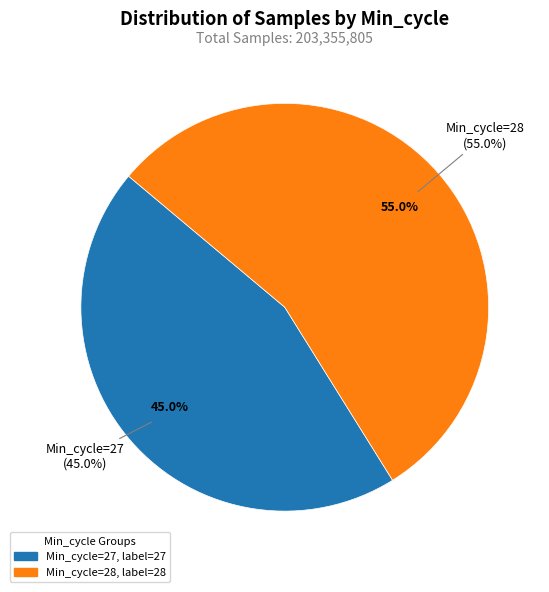

Does 33 represent more than half of the total?

No